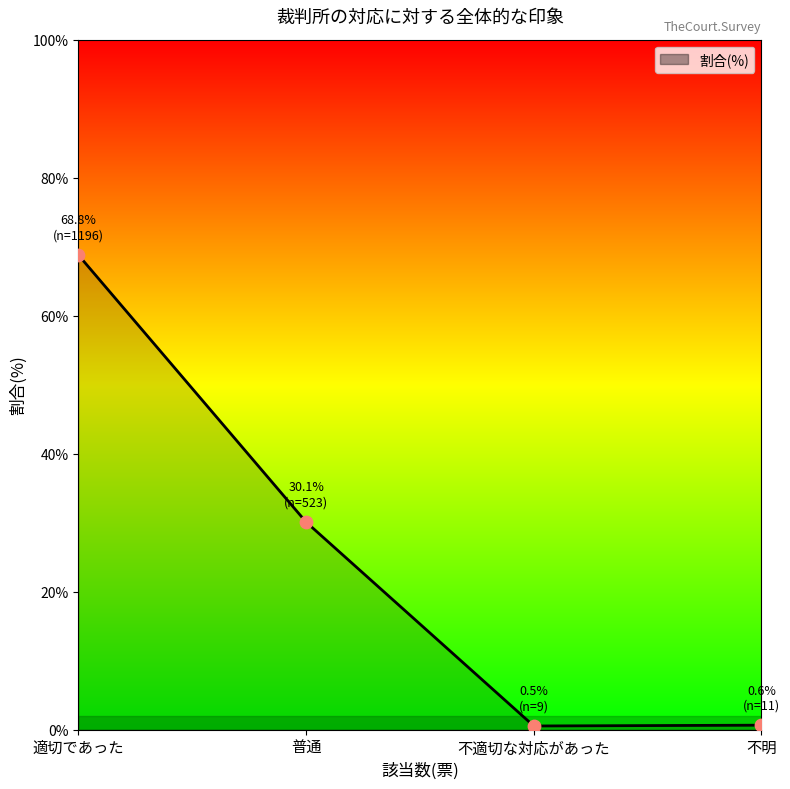

Between 普通 and 適切であった, which is larger?

適切であった